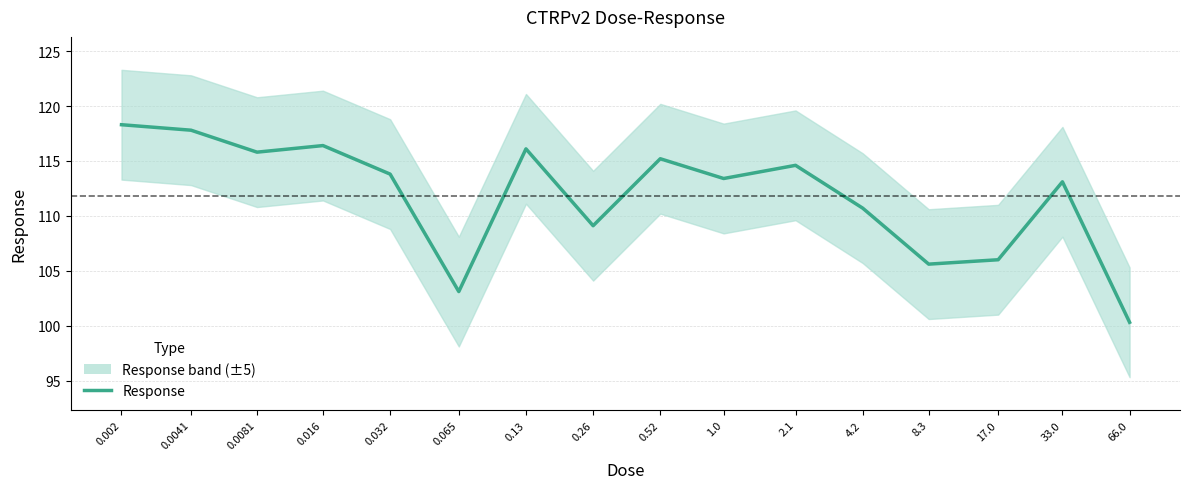

What is the label of the 3rd point from the left?

0.0081